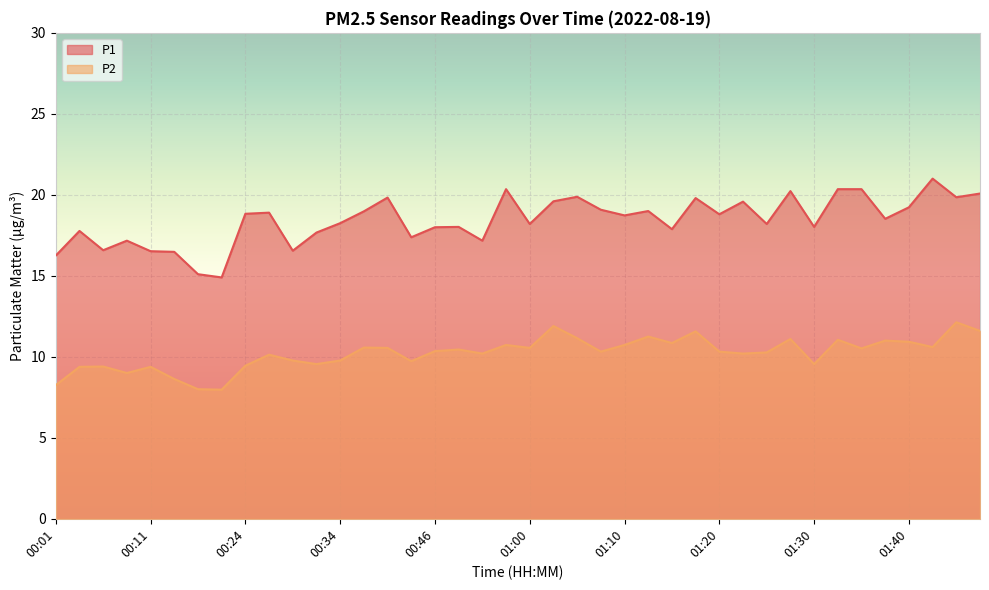

Between 01:33 and 01:15, which is larger?

01:33